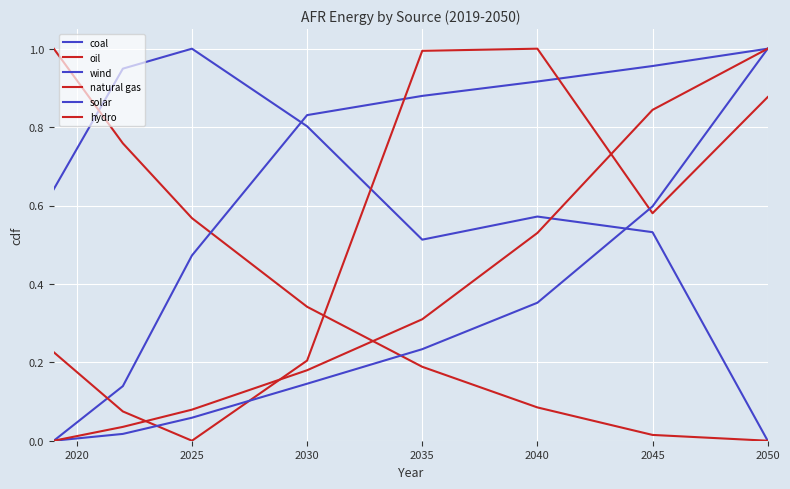

Reading right to left, list all the values displayed in this chart.

coal: 0.0	0.5	0.6	0.5	0.8	1.0	0.9	0.6
oil: 0.0	0.0	0.1	0.2	0.3	0.6	0.8	1.0
wind: 1.0	1.0	0.9	0.9	0.8	0.5	0.1	0.0
natural gas: 0.9	0.6	1.0	1.0	0.2	0.0	0.1	0.2
solar: 1.0	0.6	0.4	0.2	0.1	0.1	0.0	0.0
hydro: 1.0	0.8	0.5	0.3	0.2	0.1	0.0	0.0